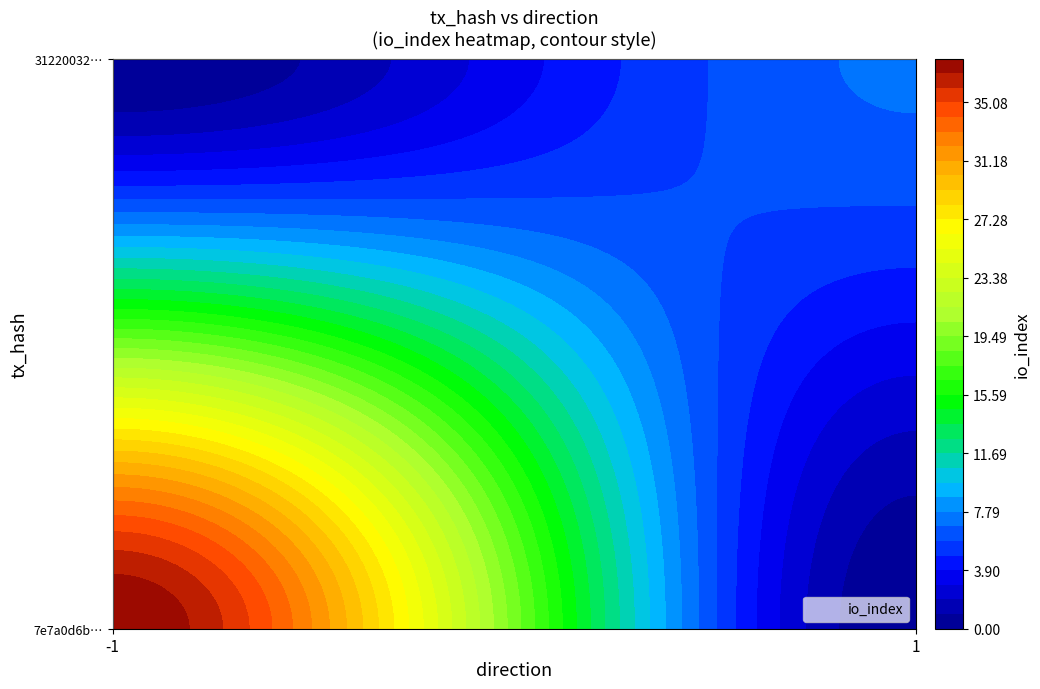

What is the highest value of the 7e7a0d6b85fdd2e48ede3da0c0b2beee3150fb5 series?

38